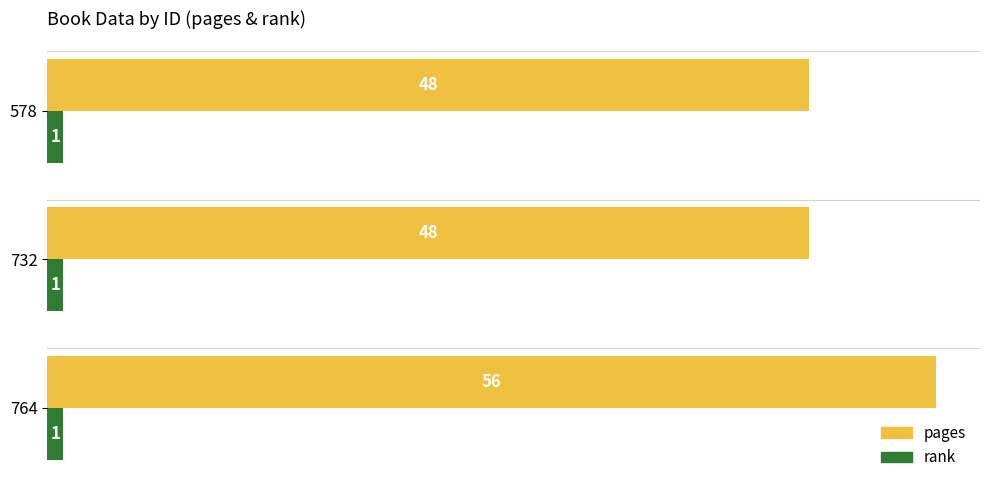

Rank the series at 764 from highest to lowest value.

pages, rank